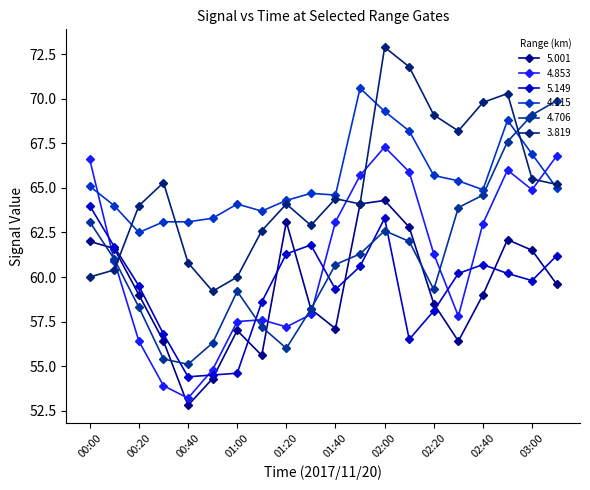

What is the label of the 18th point from the left?

02:50